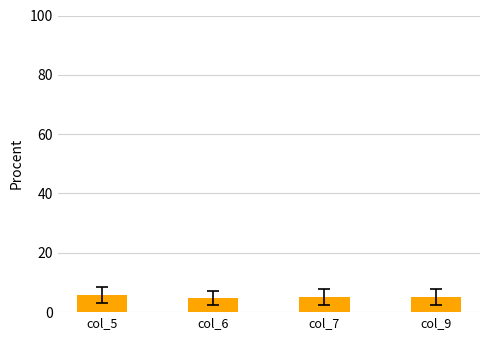

What is the change in value from col_5 to col_9?

-0.8